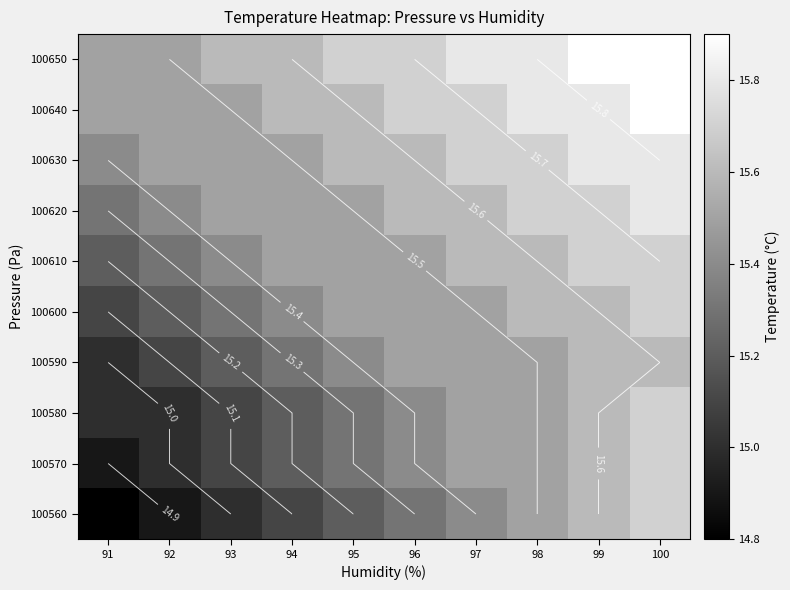

What is the minimum value for 100560?

14.8